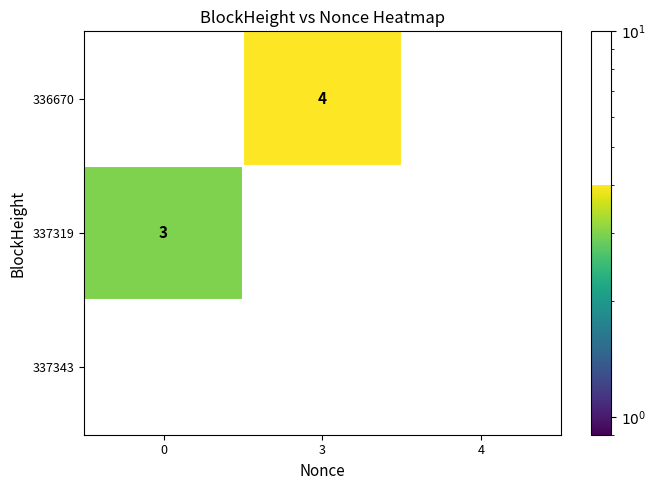

The 337319 series shows 1 at 3. True or false?

False